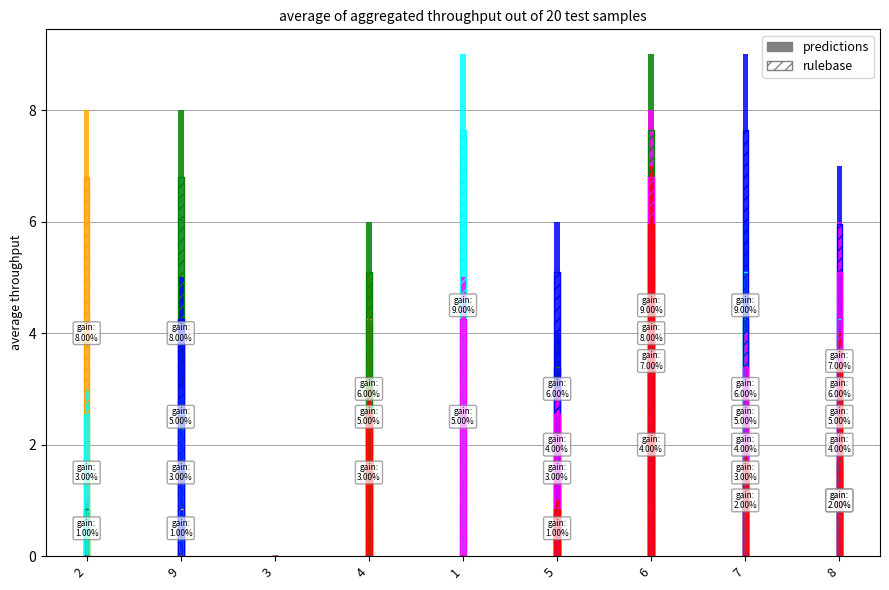

At how many categories does at least one series exceed 8?

3